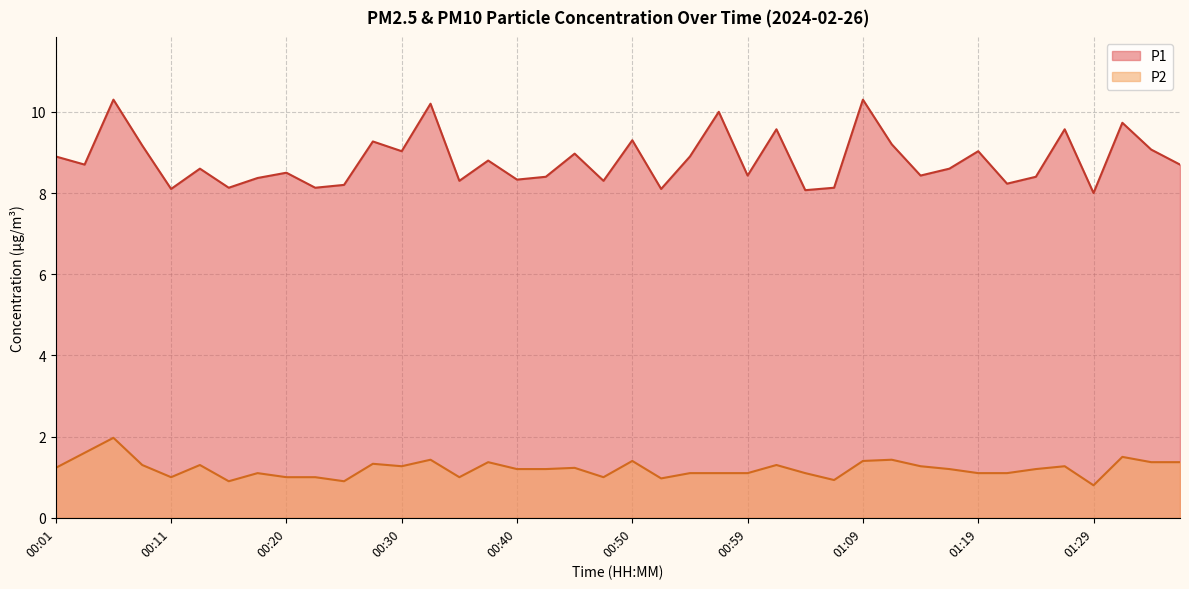

What is the value of the P1 point at the 21st from the left?

9.3